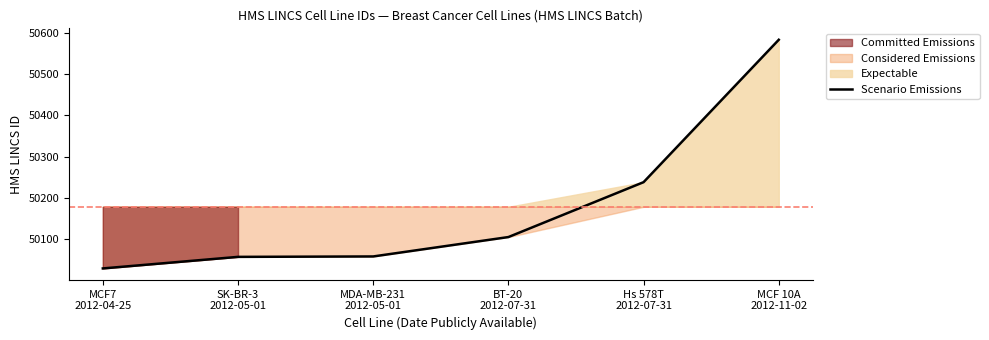

What is the ratio of the value at BT-20
2012-07-31 to the value at MCF7
2012-04-25?

1.0